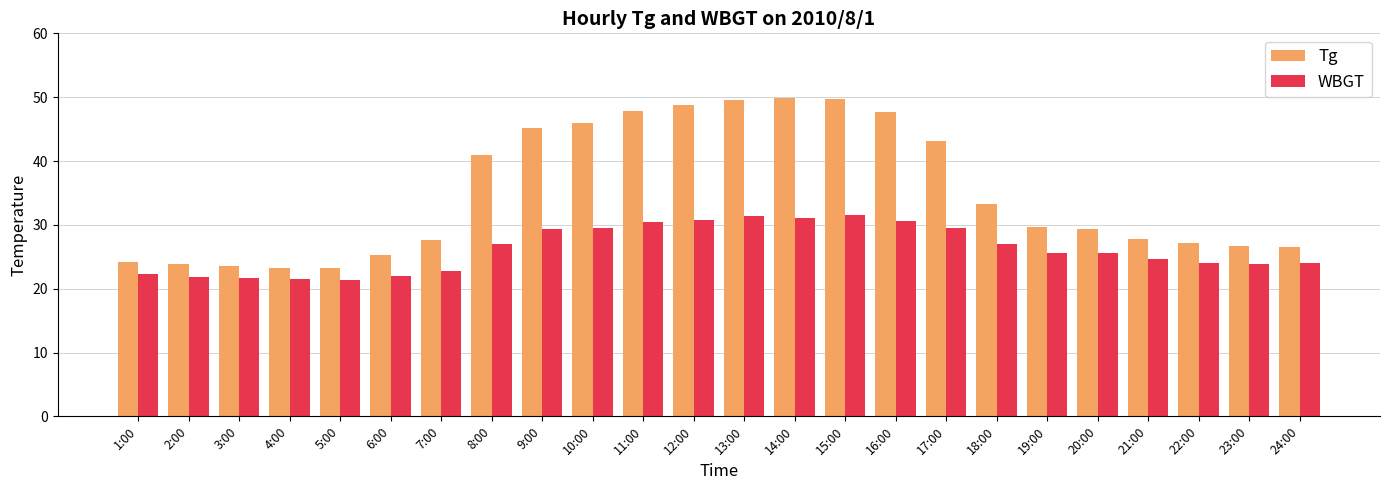

How many bars are there in each group?

2